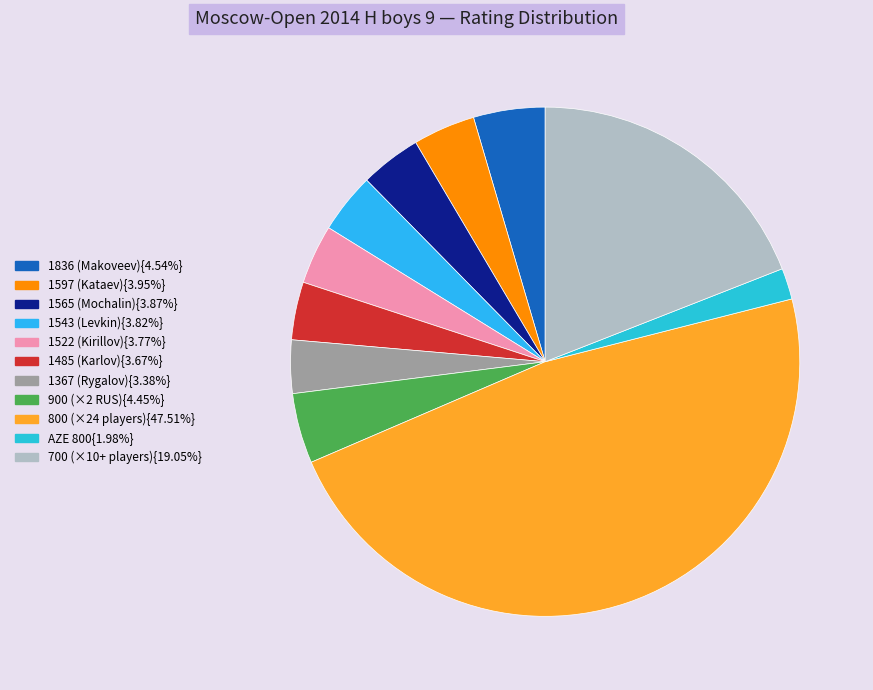

Is there any slice that represents more than half of the pie?

No